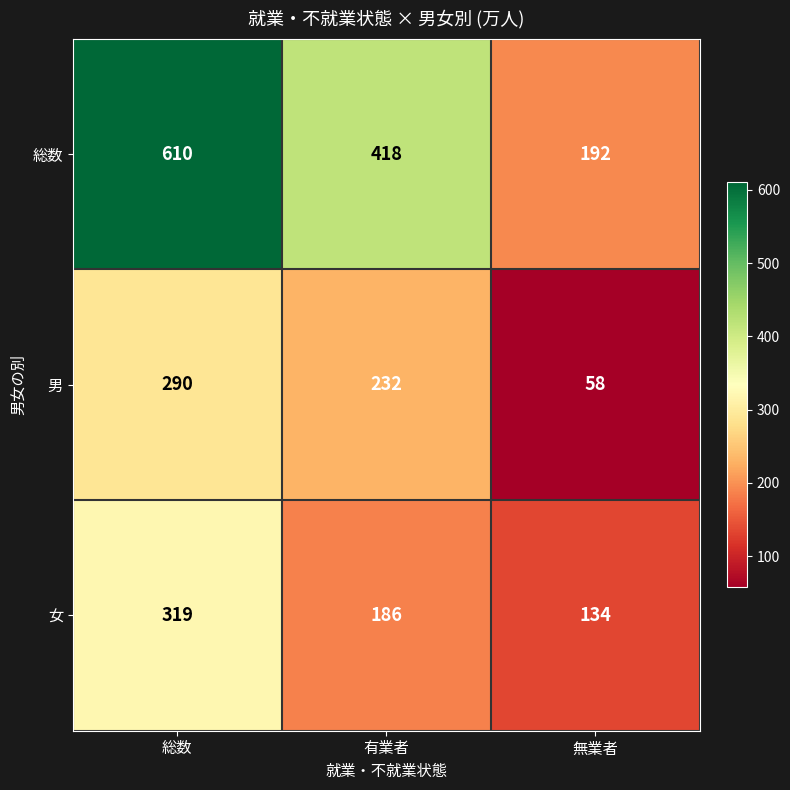

Reading left to right, what are all the values shown in this chart?

総数: 総数=610	有業者=418	無業者=192
男: 総数=290	有業者=232	無業者=58
女: 総数=319	有業者=186	無業者=134